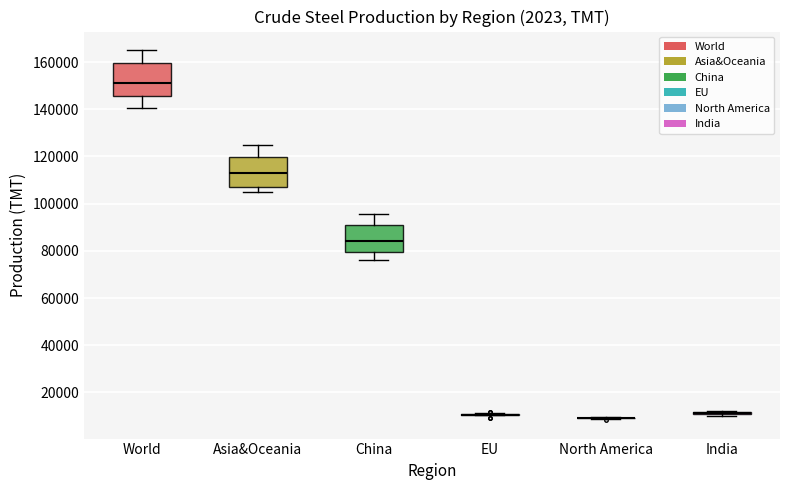

Reading left to right, transcribe this box plot: for each box, give where its median line is, the range the box spans, and where its two whiskers end, as read against the y-axis. The values are not printed on the chart, so give them approximately, as read against the axis.

World: median 152000, box 146000 to 160000, whiskers 140000 to 166000
Asia&Oceania: median 114000, box 108000 to 120000, whiskers 104000 to 124000
China: median 84000, box 80000 to 90000, whiskers 76000 to 96000
EU: box collapsed to a line at 10000, whiskers 10000 to 12000
North America: box collapsed to a line at 10000, whiskers 8000 to 10000
India: box collapsed to a line at 12000, whiskers 10000 to 12000